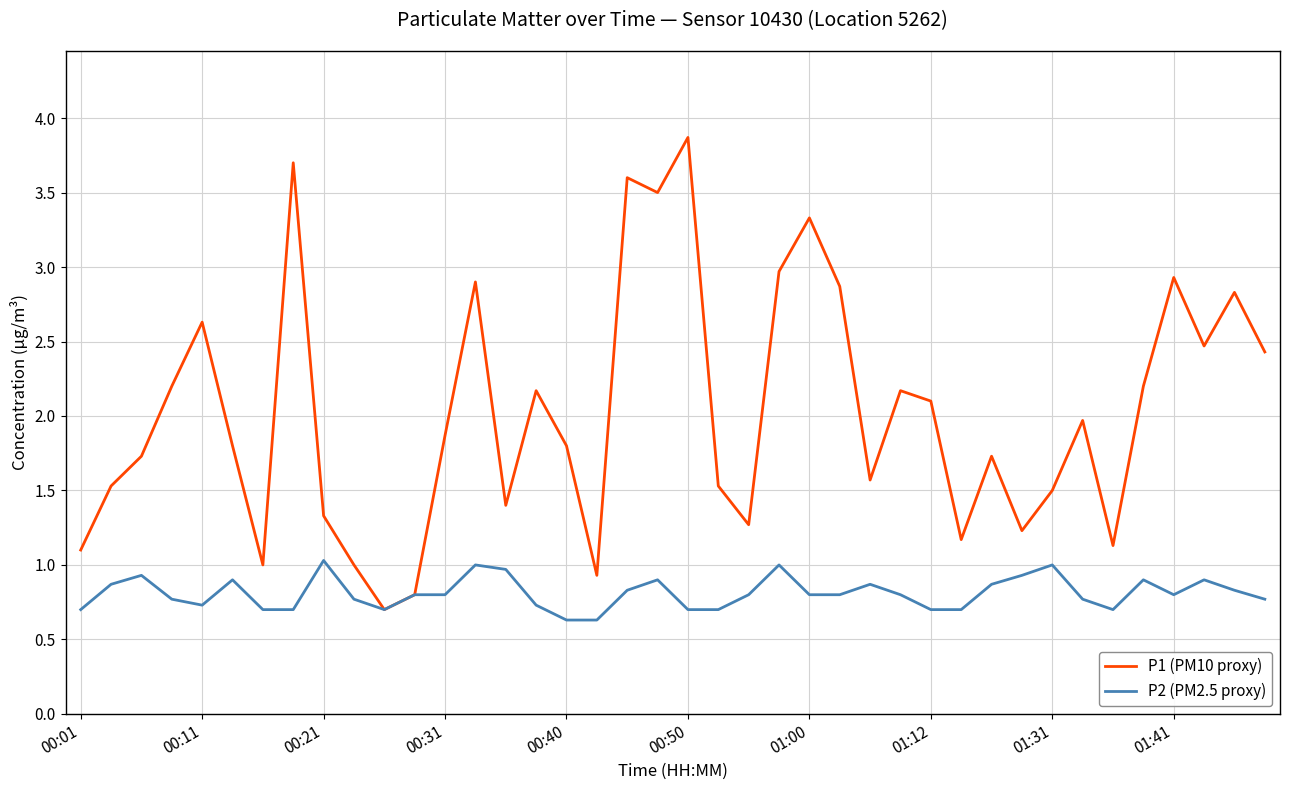

Is this an area chart (filled region under the line)?

No